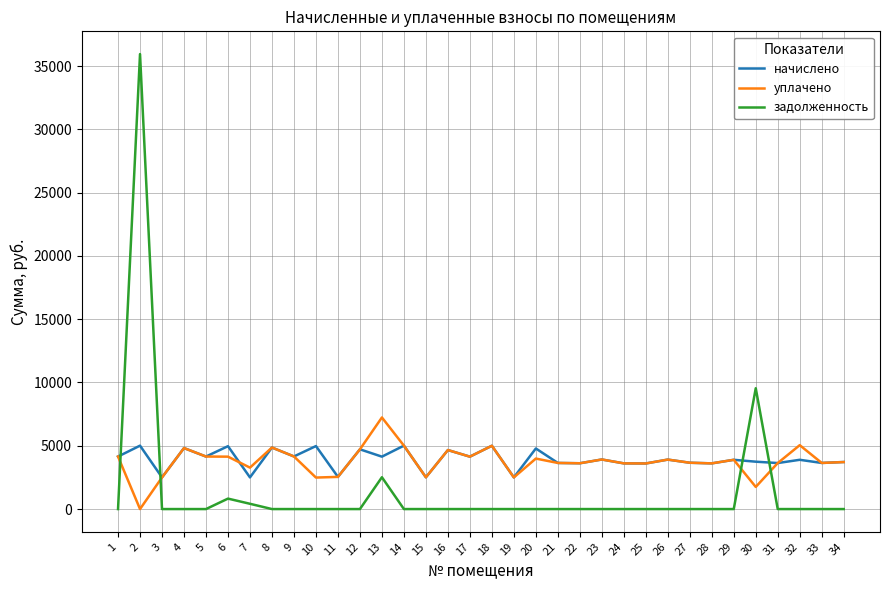

What is the spread (max minus min) of values at 19?

2500.6